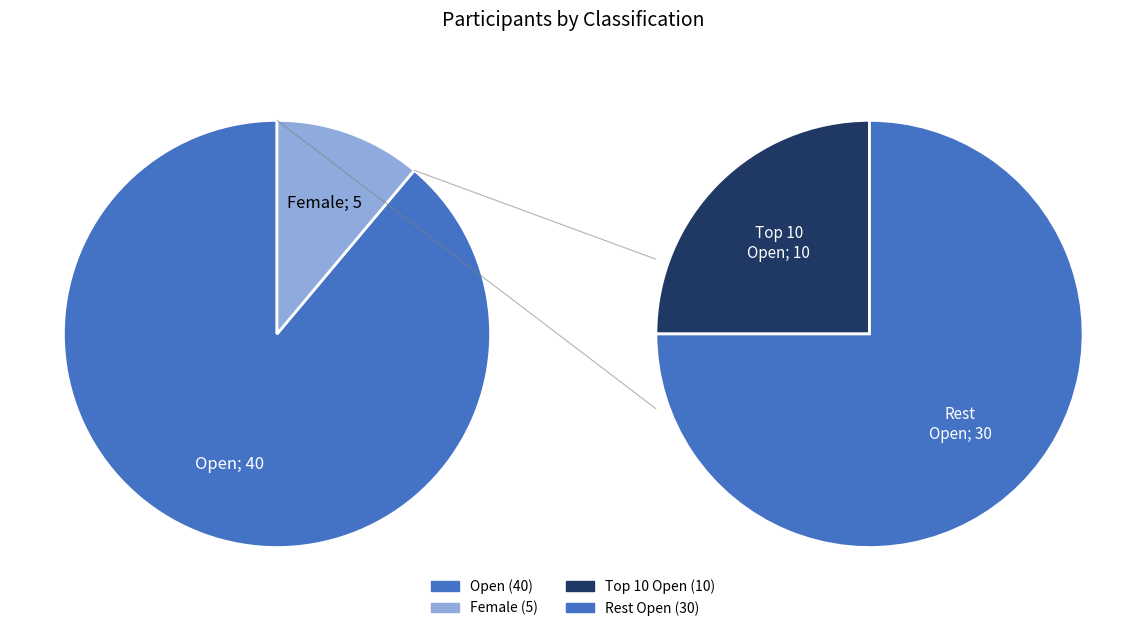

The DNS/DNF slice represents 1% of the pie. True or false?

False